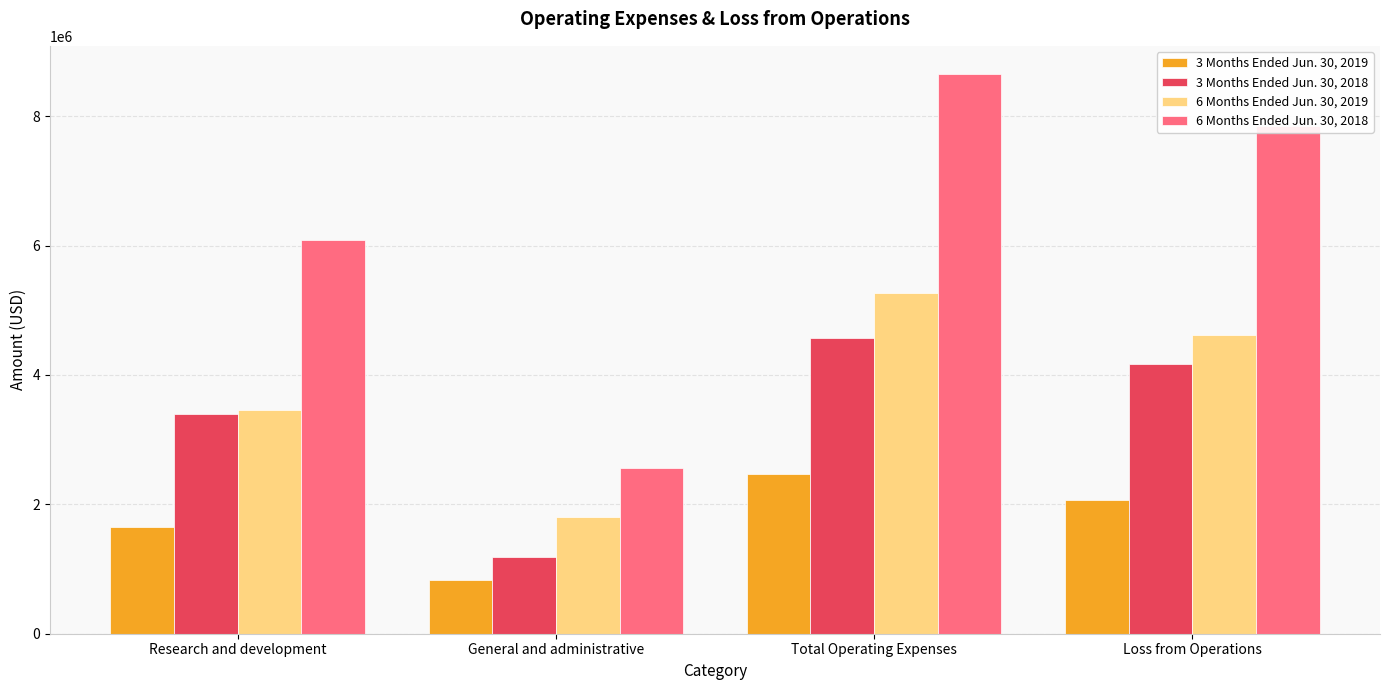

List the labels in order of 3 Months Ended Jun. 30, 2019 value, largest first.

Total Operating Expenses, Loss from Operations, Research and development, General and administrative